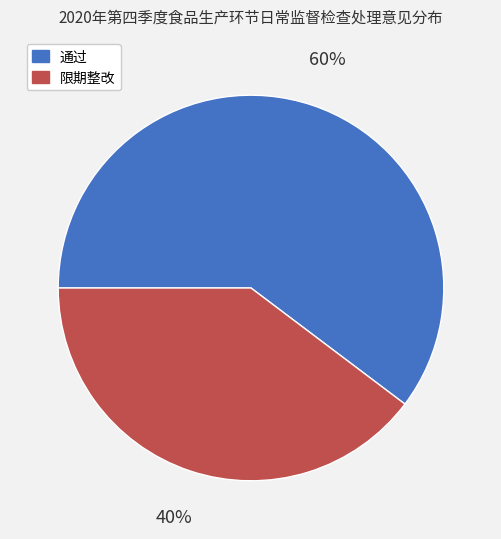

What is the majority slice?

通过